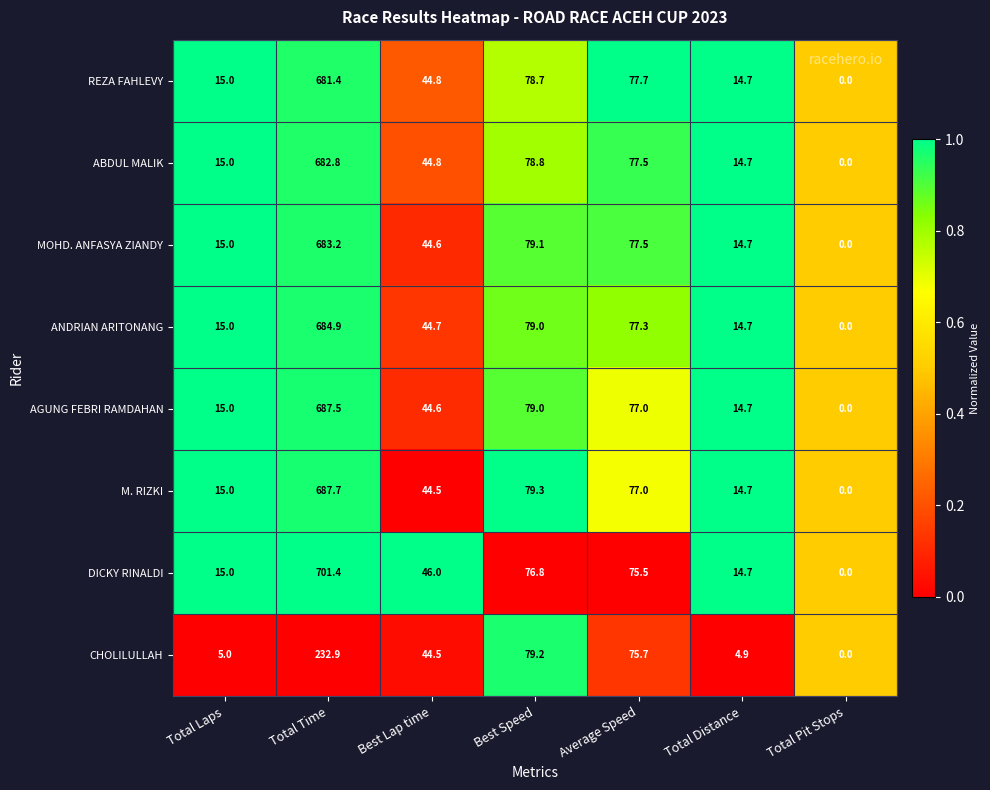

The value of CHOLILULLAH at Total Distance is 4.9. True or false?

True